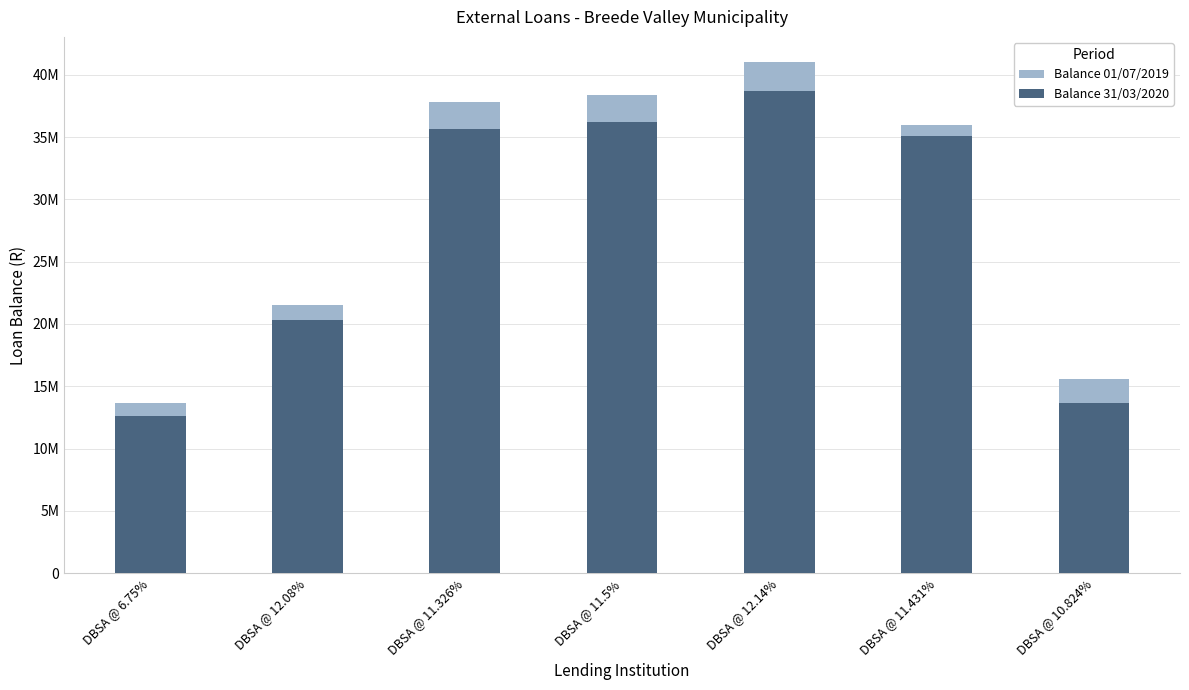

What position from the left is DBSA @ 10.824%?

7